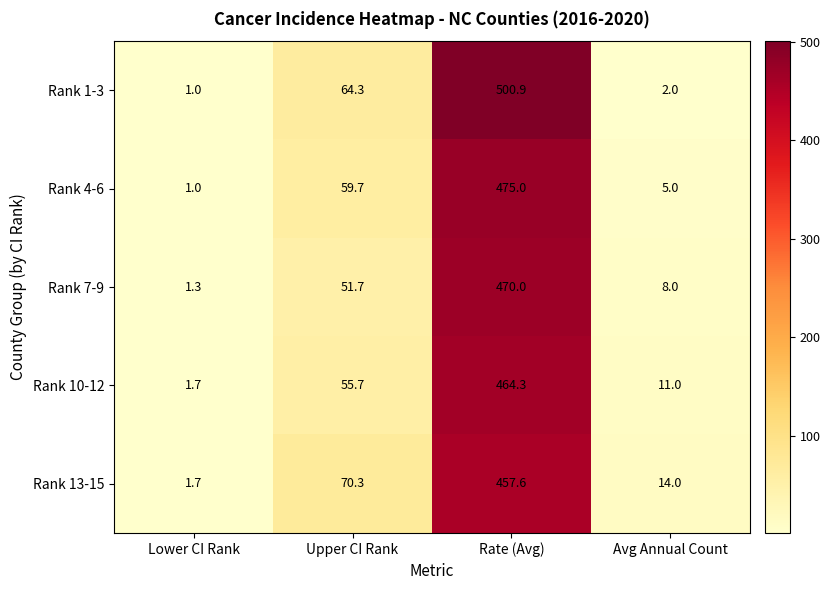

Reading left to right, extract all data points from this chart.

Rank 1-3: 1.0	64.3	500.9	2.0
Rank 4-6: 1.0	59.7	475.0	5.0
Rank 7-9: 1.3	51.7	470.0	8.0
Rank 10-12: 1.7	55.7	464.3	11.0
Rank 13-15: 1.7	70.3	457.6	14.0